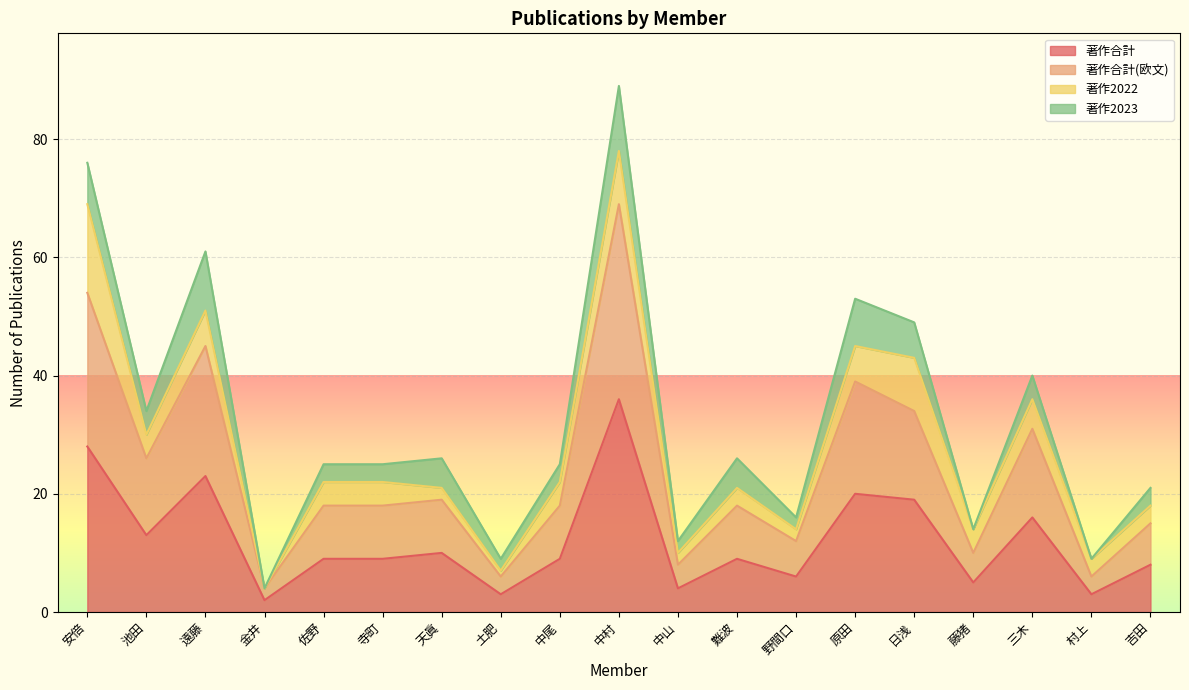

True or false: 著作合計 and 著作合計(欧文) intersect in this chart.

False